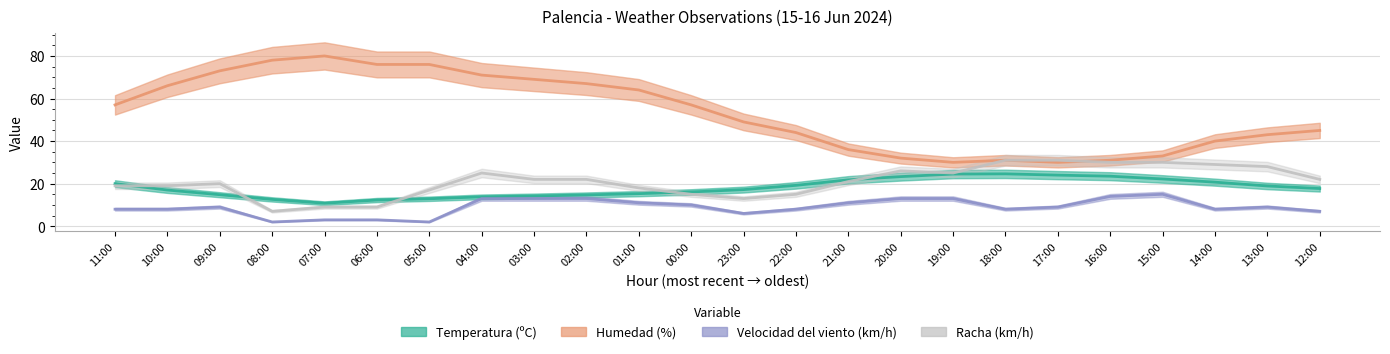

Rank the series at 20:00 from highest to lowest value.

Humedad (%), Racha (km/h), Temperatura (ºC), Velocidad del viento (km/h)